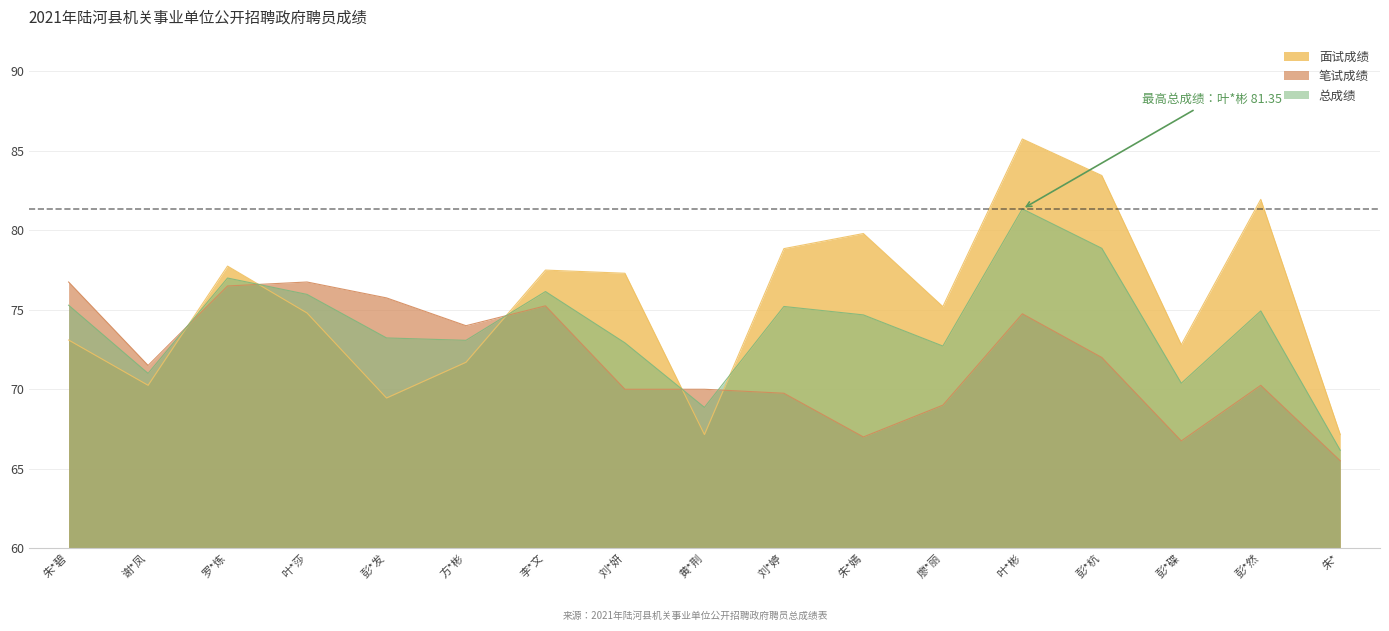

How many data points in 总成绩 are above 74?

9